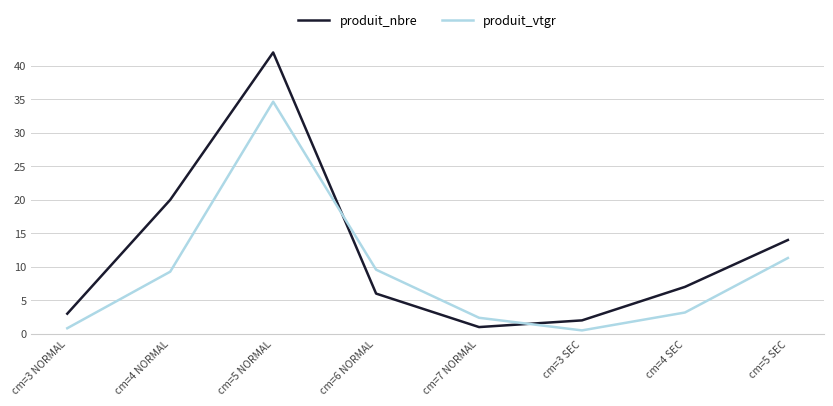

At which label does produit_nbre first exceed 7?

cm=4 NORMAL